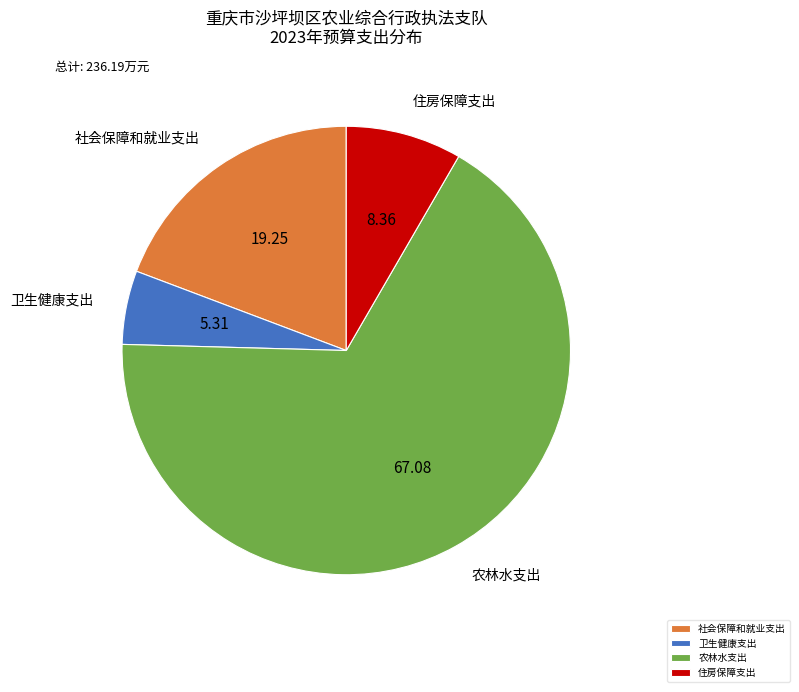

Do 农林水支出 and 卫生健康支出 together represent more than half of the pie?

Yes